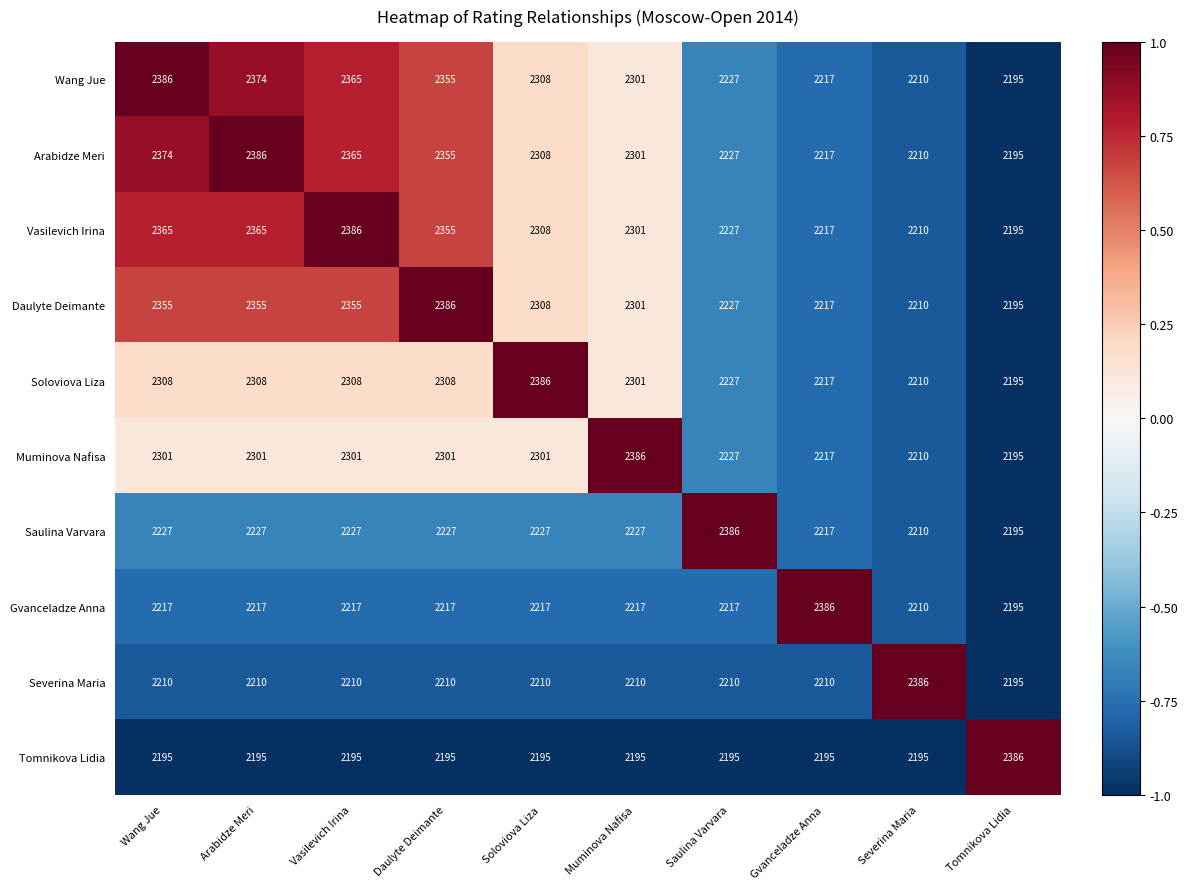

How many data points in Saulina Varvara are less than 2227?

3